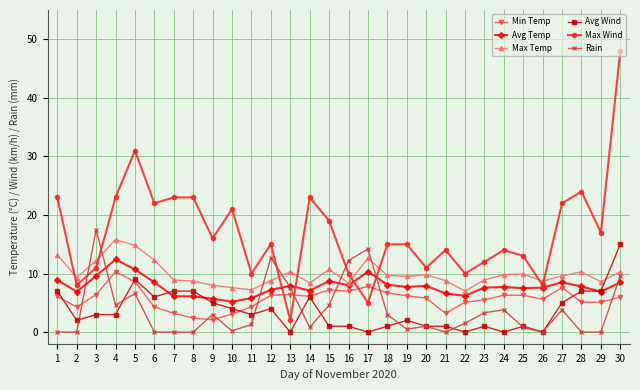

What is the spread (max minus min) of values at 29?

17.0